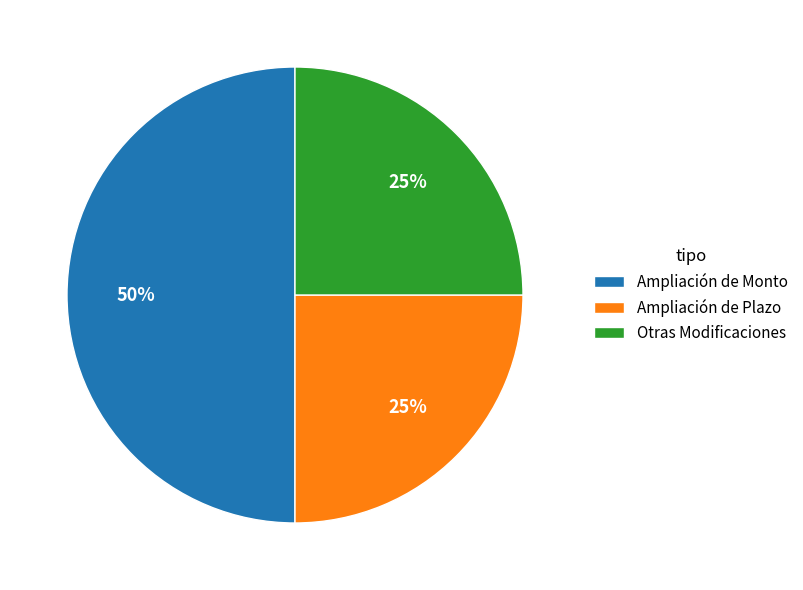

Which slice is the largest?

Ampliación de Monto